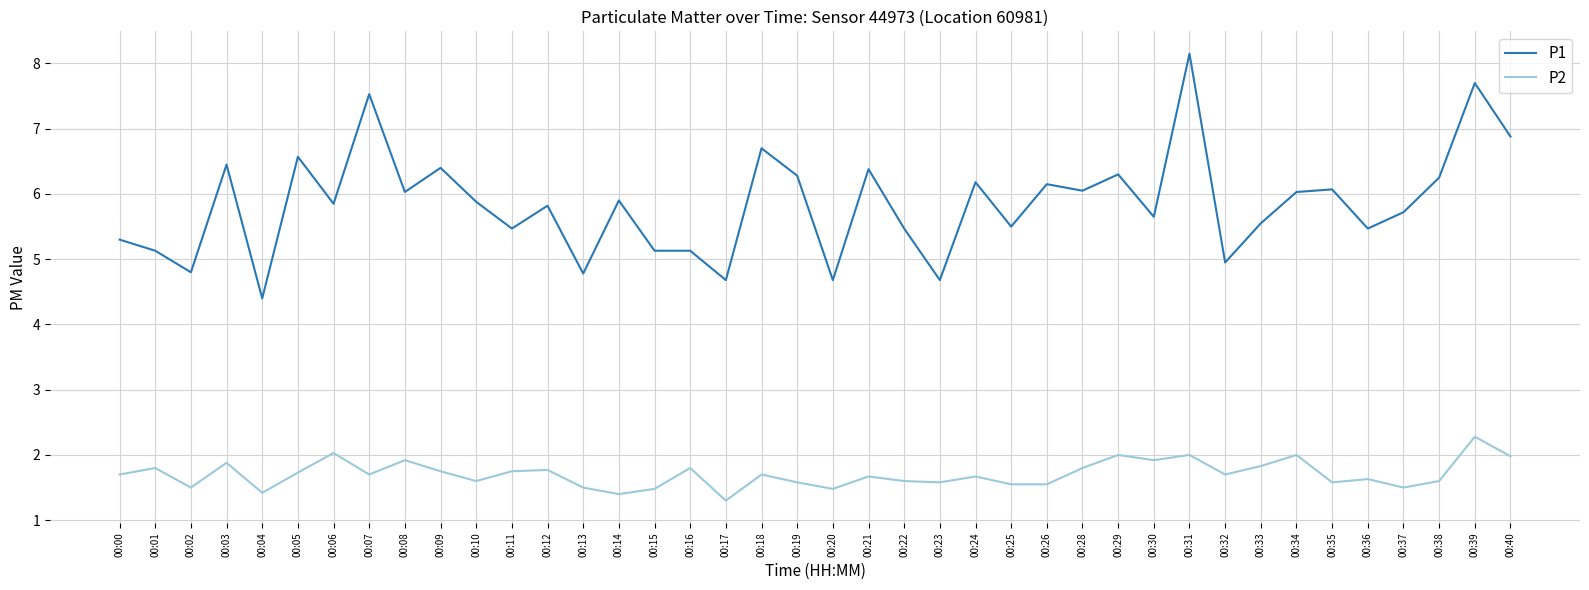

Which series has the widest spread of values?

P1